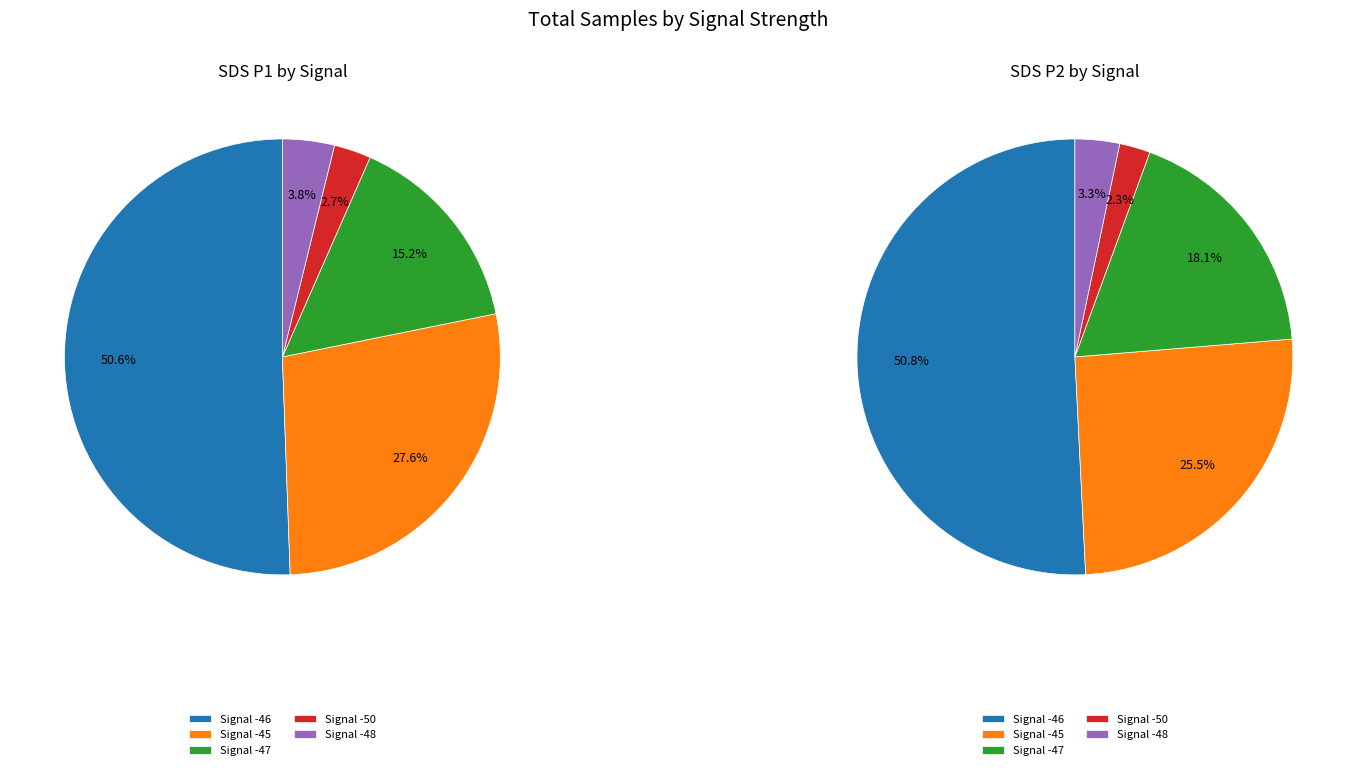

What percentage is NOT represented by Signal -50?

97.3%